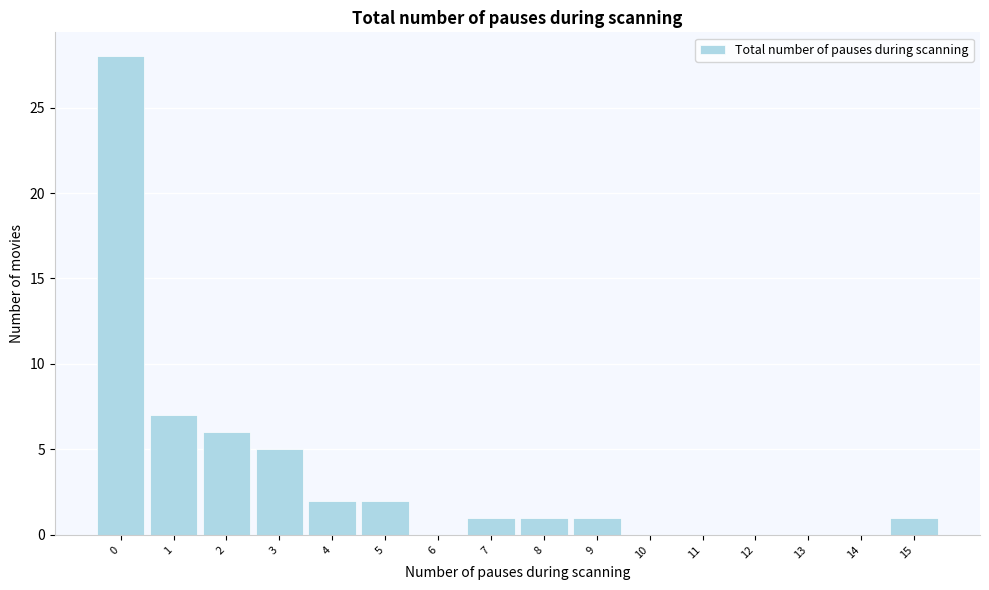

How tall is the bar that spans -0.5 to 0.5 on the x-axis? The values are not printed on the chart, so give them approximately, as read against the axis.

28